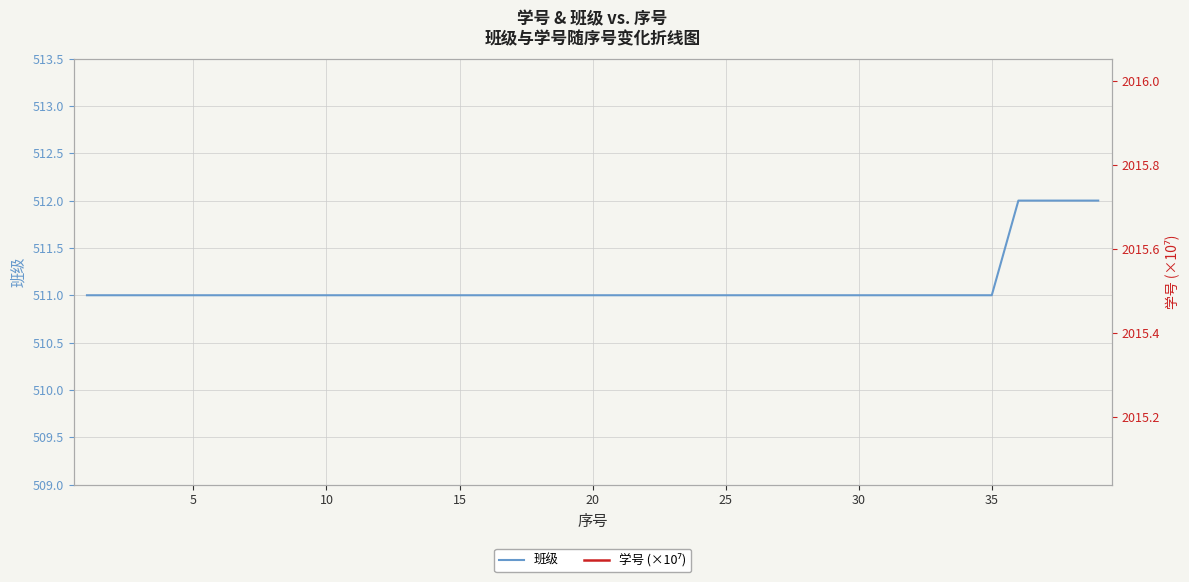

How many lines are shown in the chart?

2